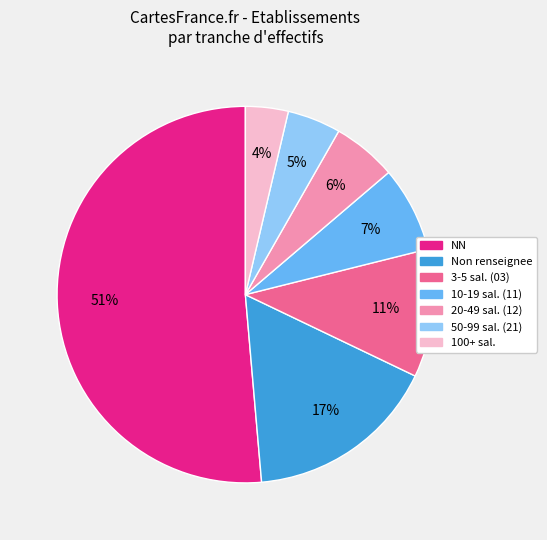

Is there a majority slice in this chart?

Yes